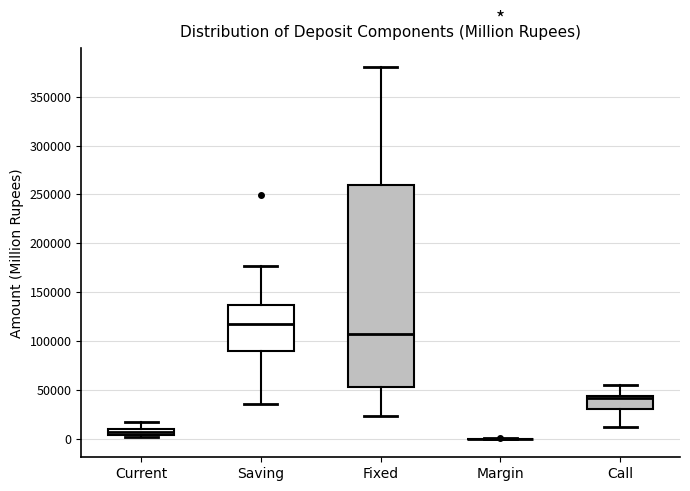

Which box is the tallest, from its lower edge to its upper edge?

Fixed